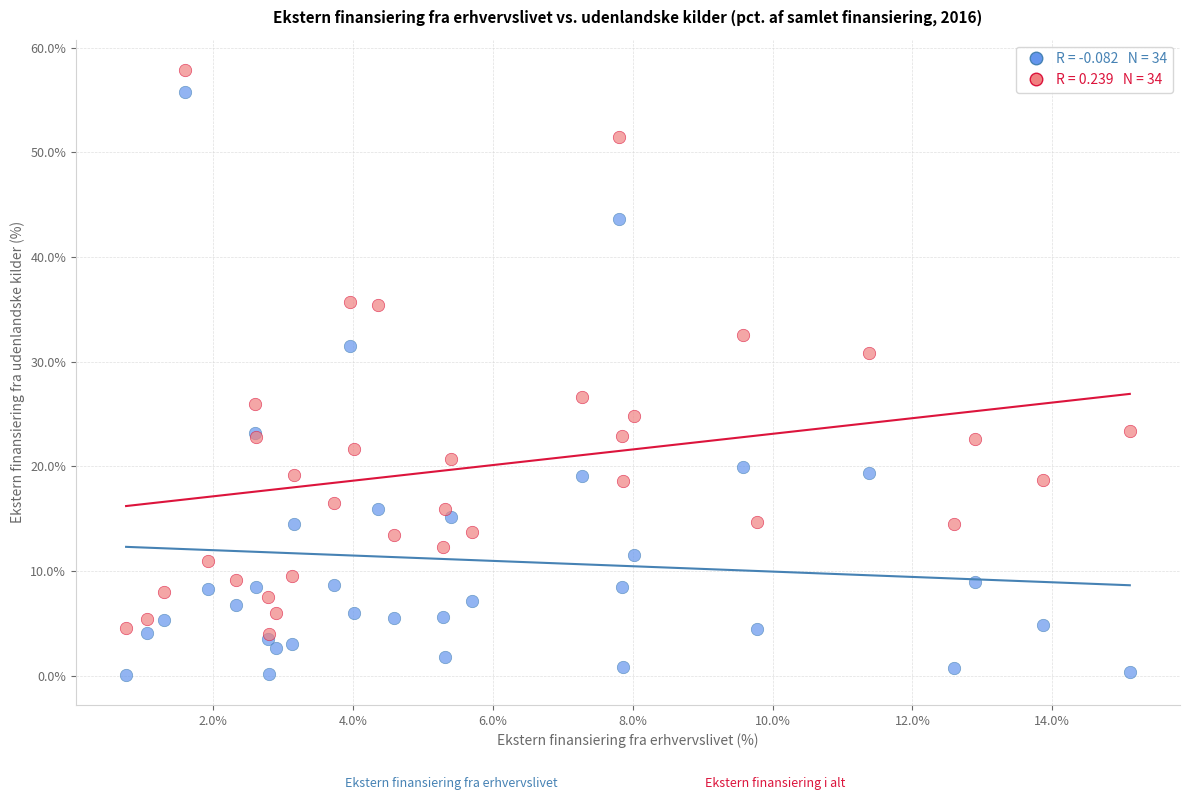

Across all series, what Y value is closest to 28?

26.6